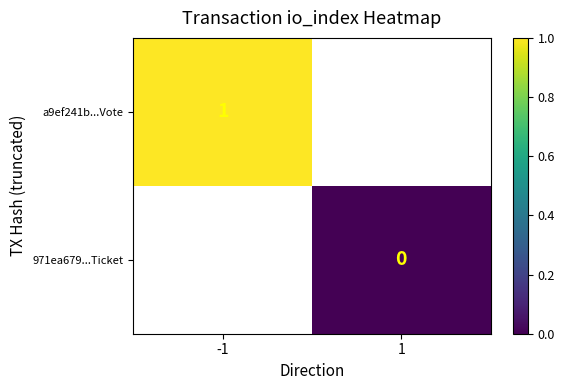

Is it true that a9ef241b...Vote equals 1 at -1?

True